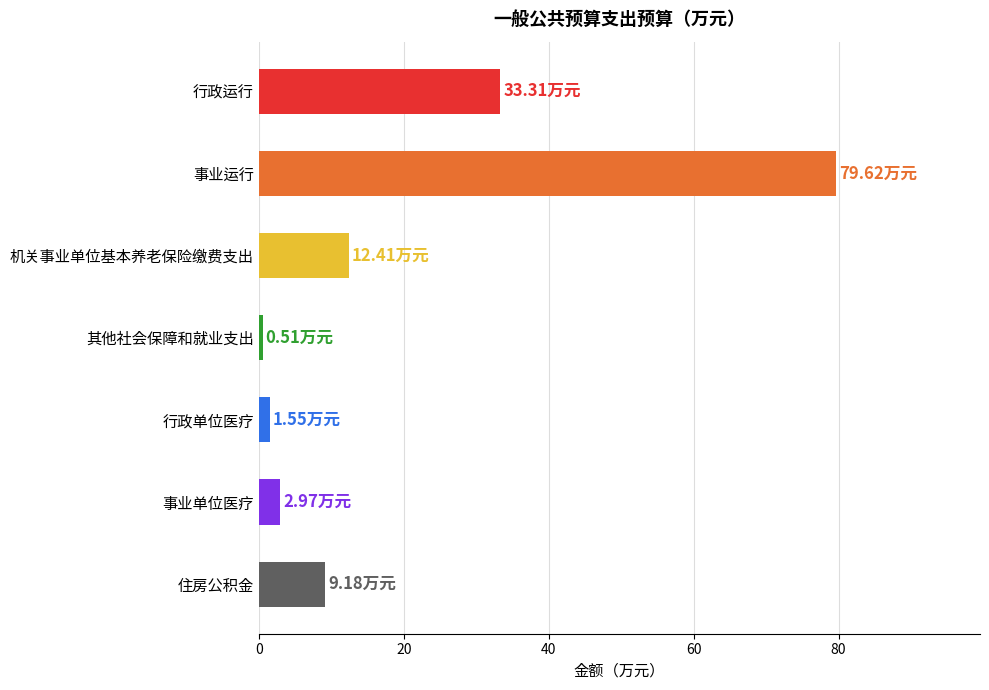

What is the difference between the maximum and minimum values?

79.1